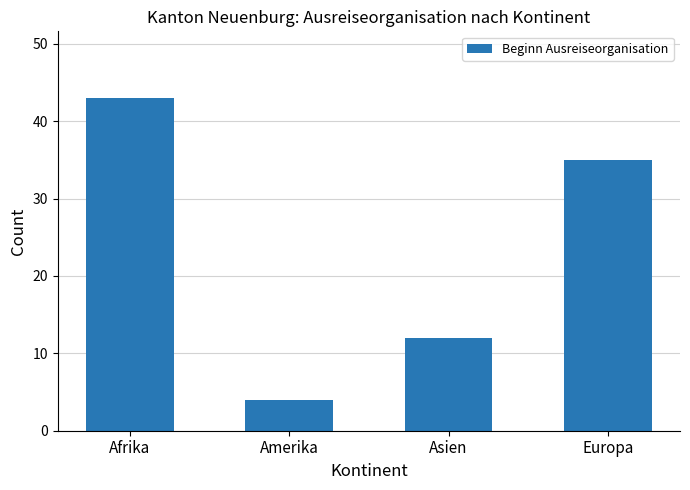

Are the bars horizontal?

No